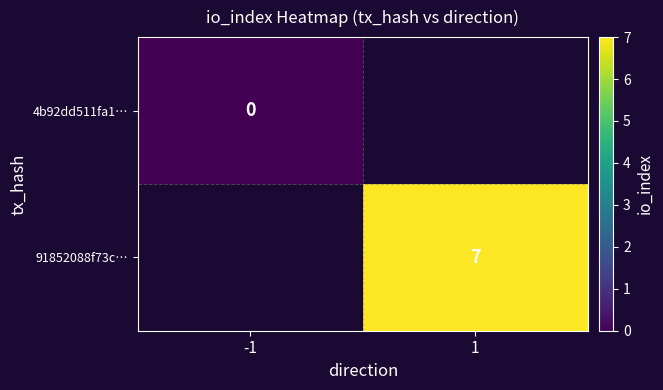

At how many categories does at least one series exceed 3?

1